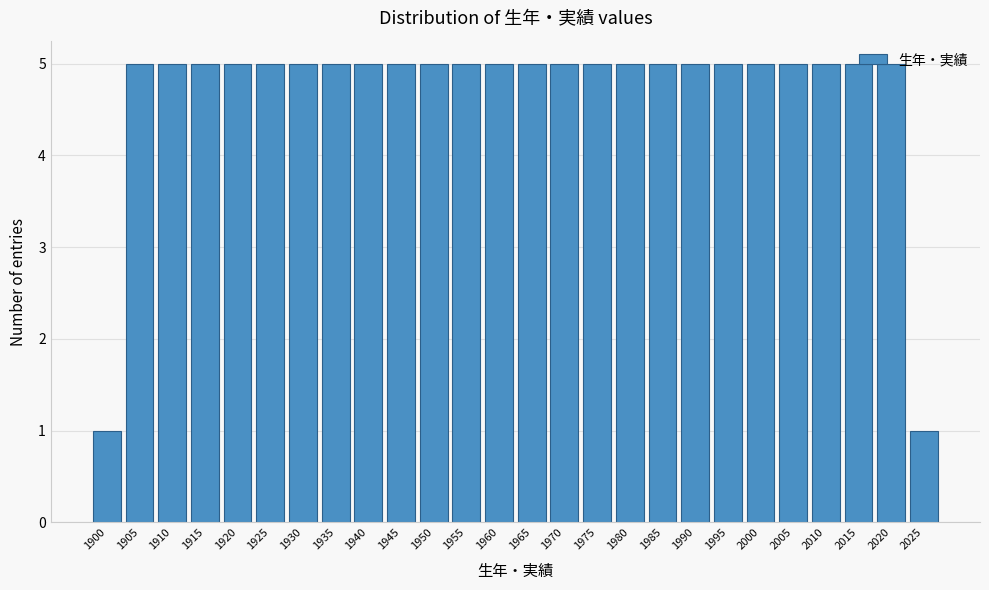

What is the greatest value displayed?

5